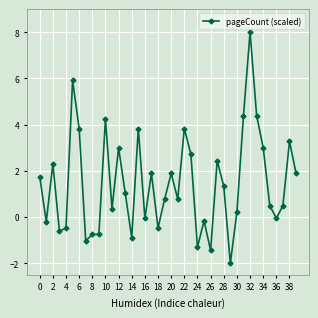

What is the smallest value displayed?

-2.0